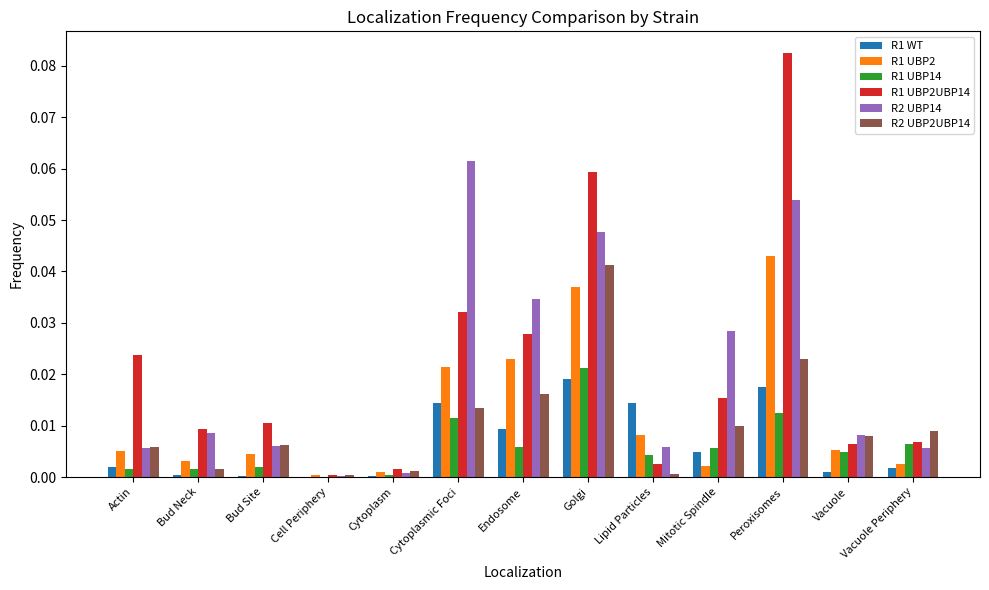

Which series has the largest total across all categories?

R1 UBP2UBP14